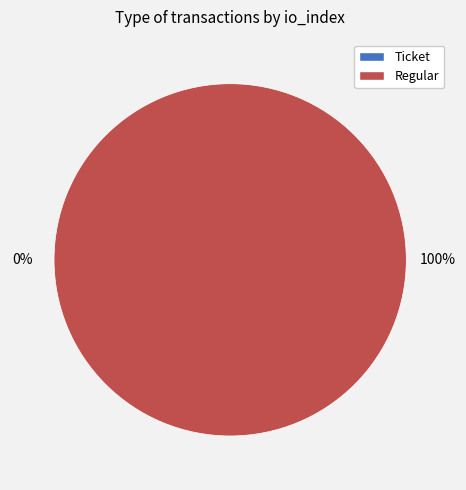

To the nearest percent, what is the difference between the largest and smallest slice percentages?

100%